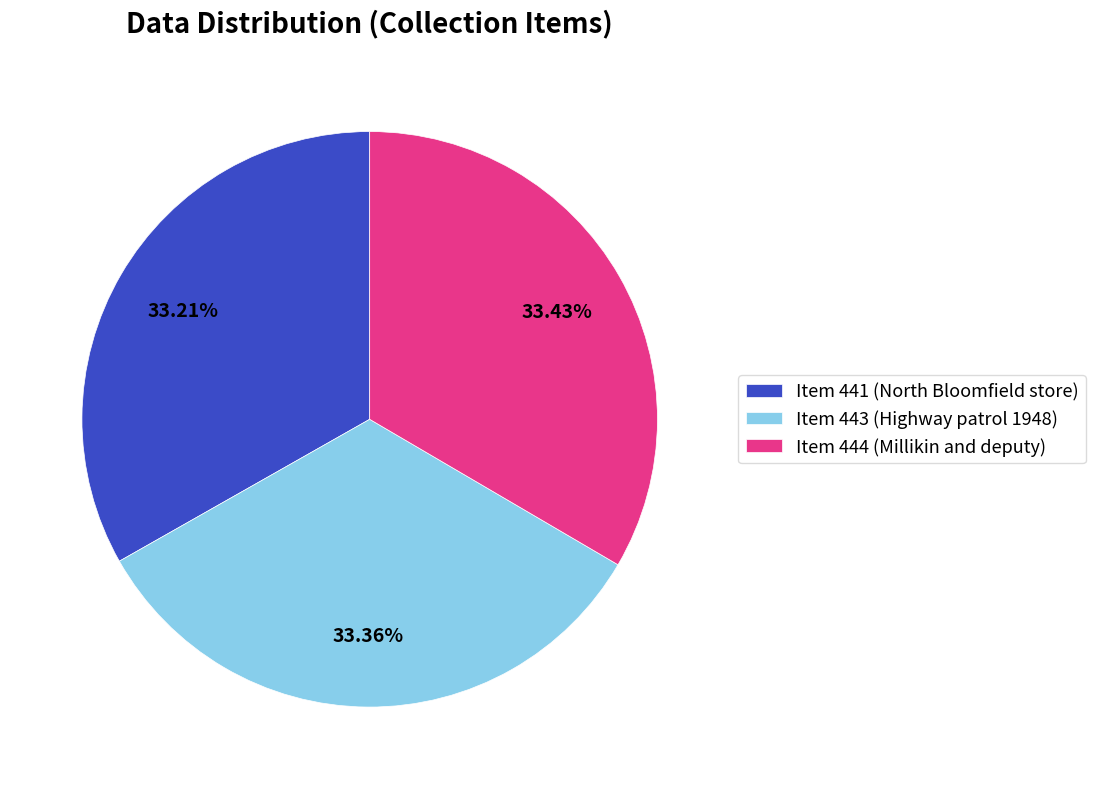

Do Item 443 (Highway patrol 1948) and Item 444 (Millikin and deputy) together represent more than half of the pie?

Yes